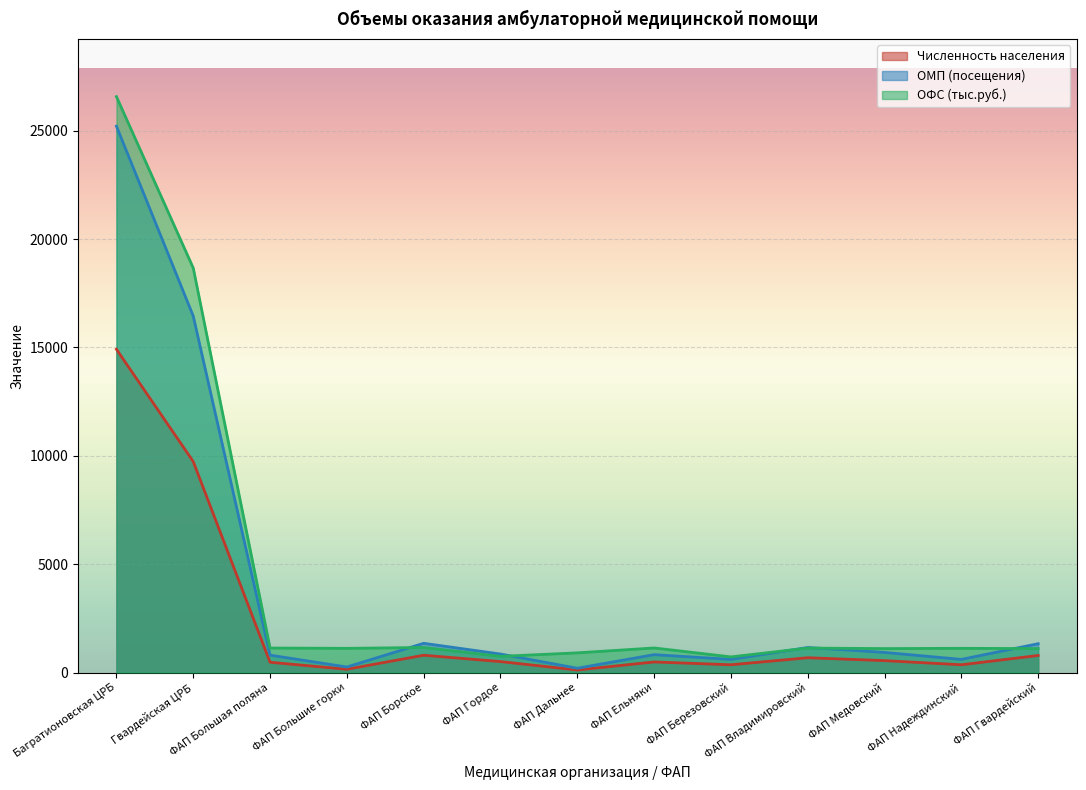

Is the value of ОМП (посещения) at Багратионовская ЦРБ greater than the value of ОФС (тыс.руб.) at ФАП Большая поляна?

Yes